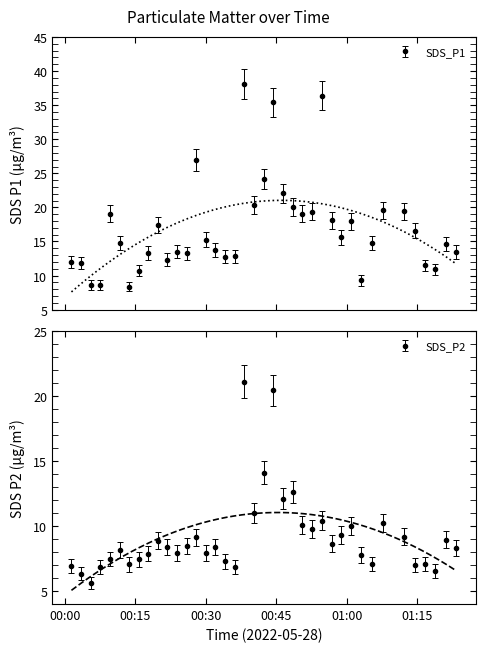

How many values in the SDS_P2 series are below 8?

17